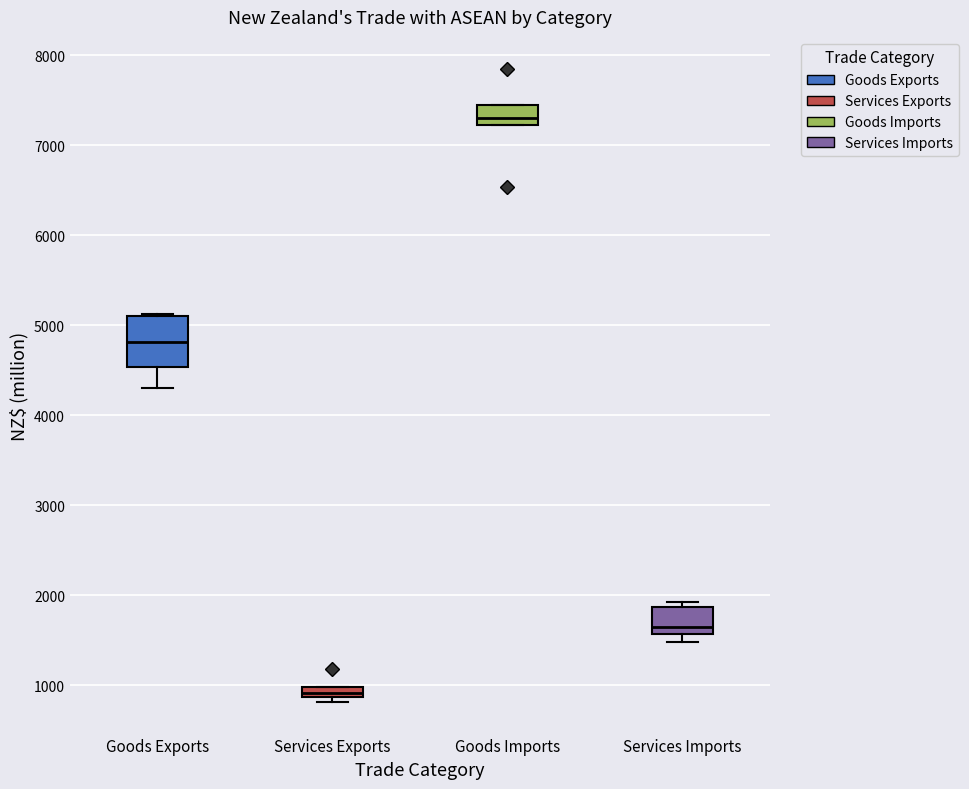

Where is the lower edge of the box for Goods Exports on the y-axis? The values are not printed on the chart, so give them approximately, as read against the axis.

4500